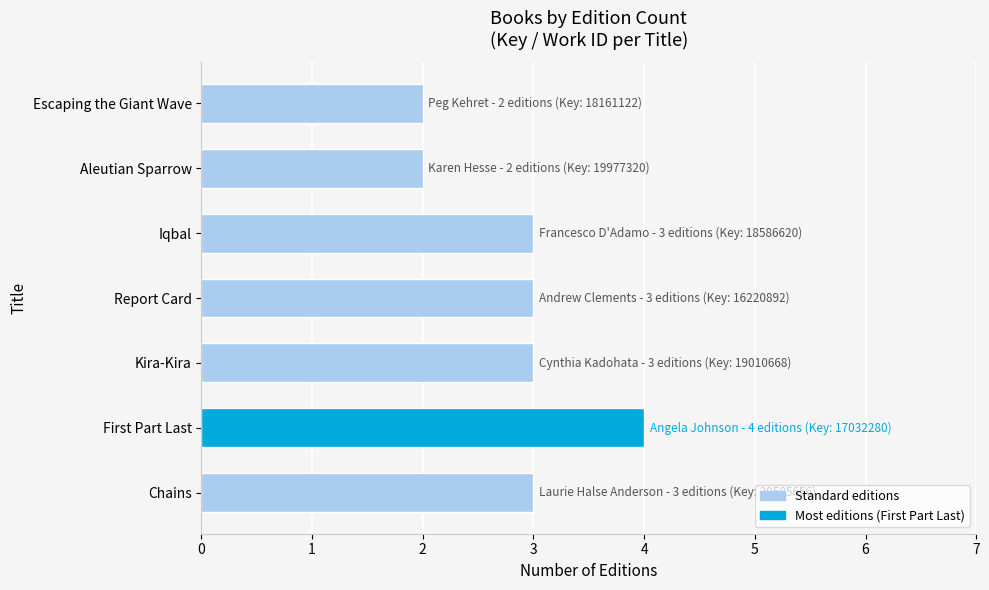

What is the greatest value displayed?

4